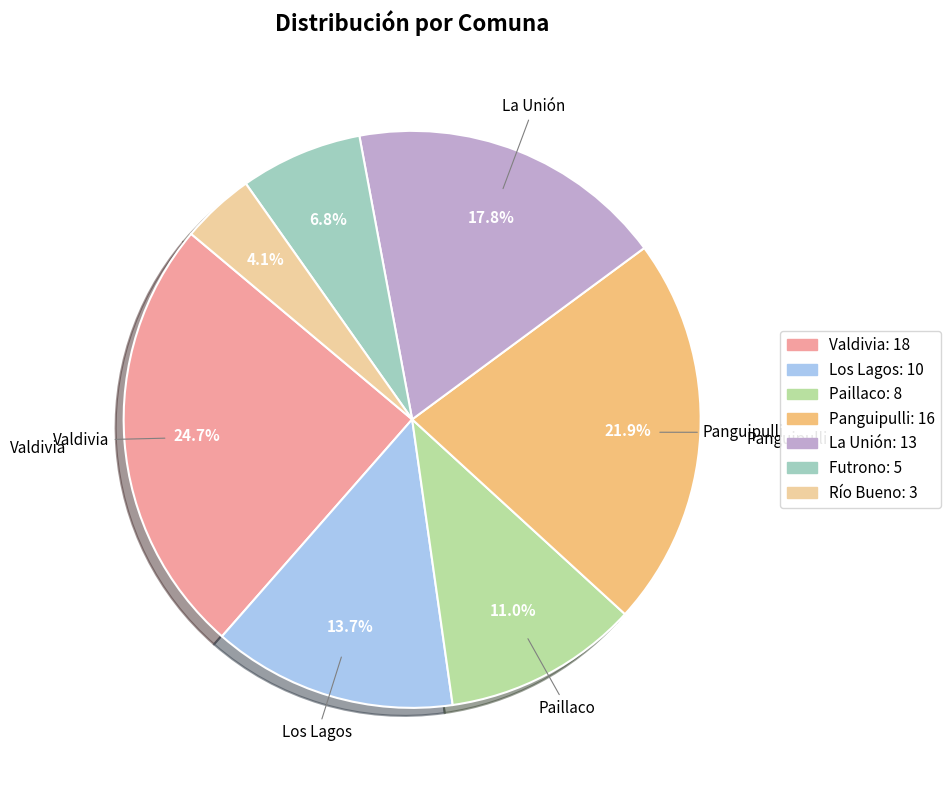

How many segments does this pie chart have?

7